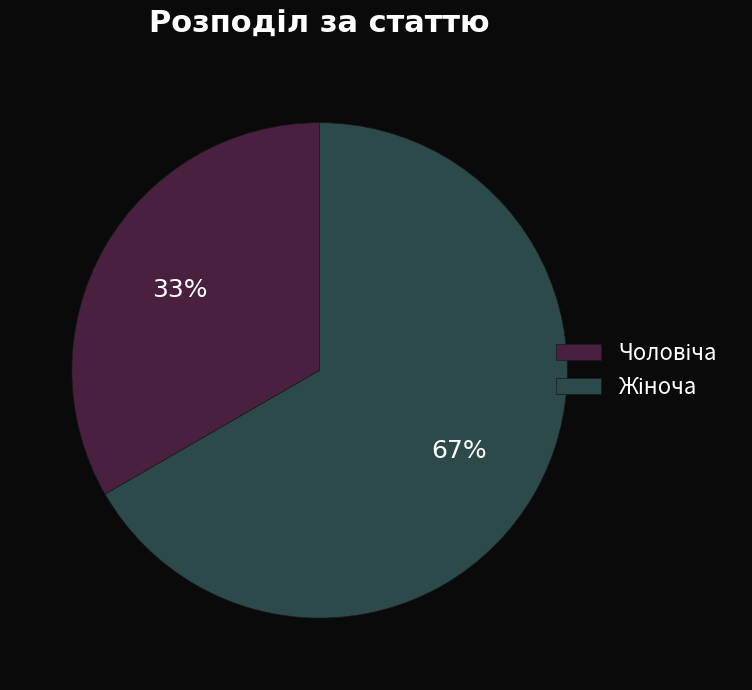

Is there a majority slice in this chart?

Yes